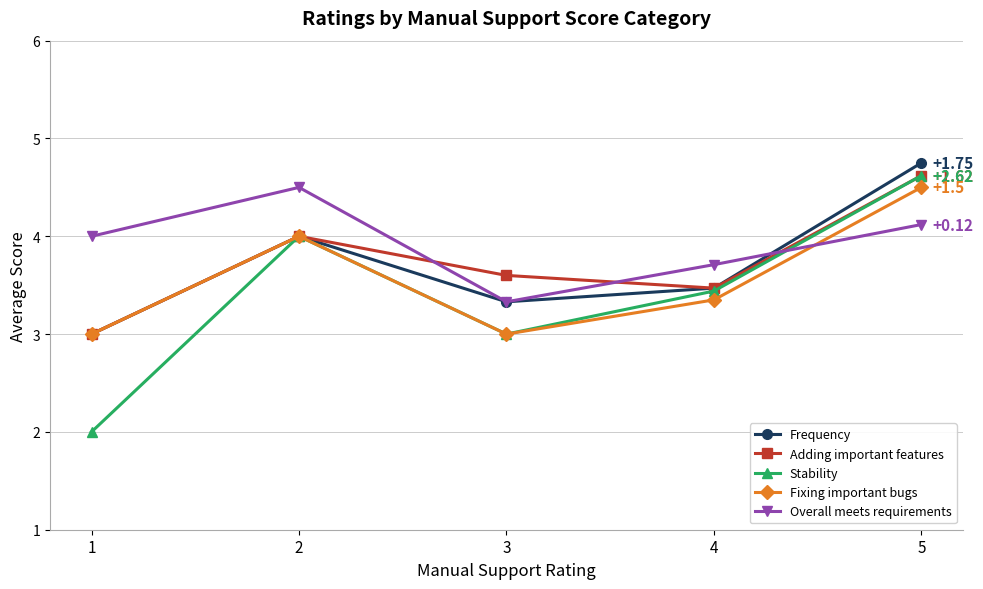

Reading right to left, what are all the values shown in this chart?

Frequency: 4.8	3.5	3.3	4.0	3.0
Adding important features: 4.6	3.5	3.6	4.0	3.0
Stability: 4.6	3.4	3.0	4.0	2.0
Fixing important bugs: 4.5	3.4	3.0	4.0	3.0
Overall meets requirements: 4.1	3.7	3.3	4.5	4.0